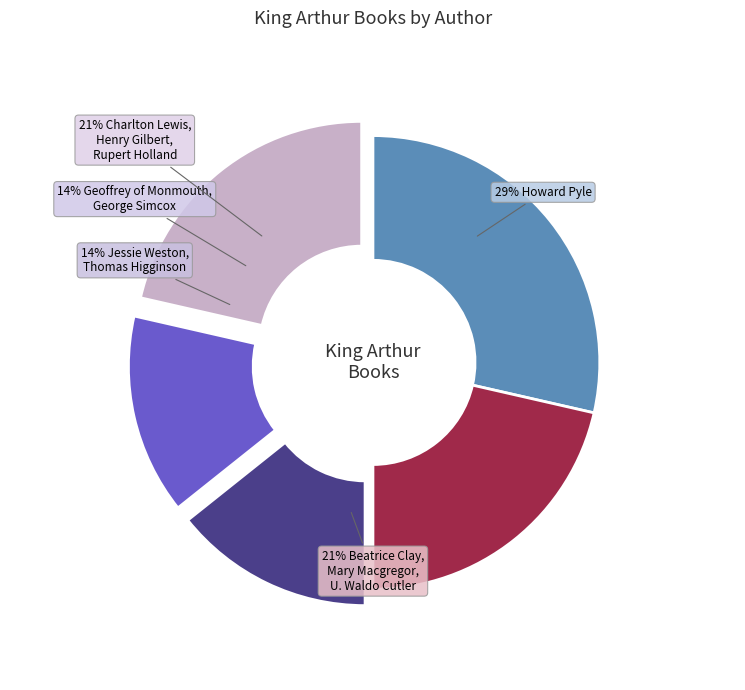

Which has a higher value, Henry Gilbert or George Augustus Simcox?

Henry Gilbert